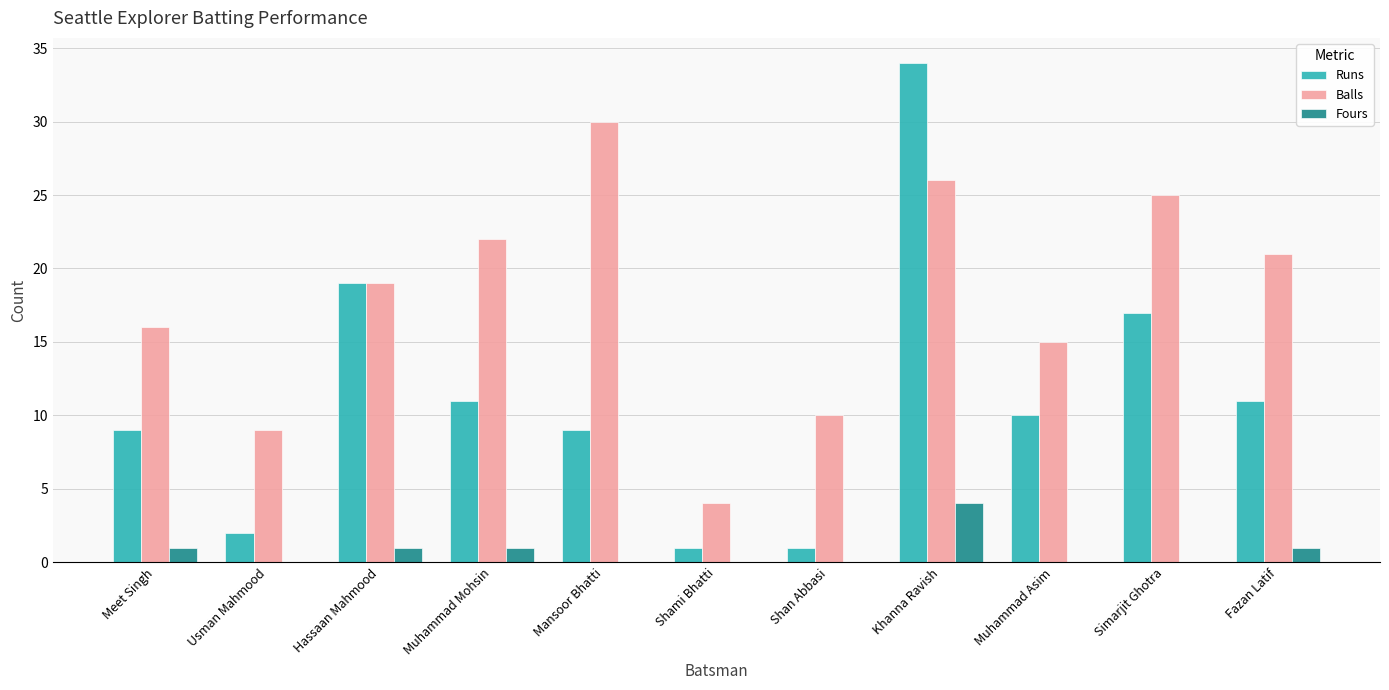

Reading right to left, what are all the values shown in this chart?

Runs: Fazan Latif=11	Simarjit Ghotra=17	Muhammad Asim=10	Khanna Ravish=34	Shan Abbasi=1	Shami Bhatti=1	Mansoor Bhatti=9	Muhammad Mohsin=11	Hassaan Mahmood=19	Usman Mahmood=2	Meet Singh=9
Balls: Fazan Latif=21	Simarjit Ghotra=25	Muhammad Asim=15	Khanna Ravish=26	Shan Abbasi=10	Shami Bhatti=4	Mansoor Bhatti=30	Muhammad Mohsin=22	Hassaan Mahmood=19	Usman Mahmood=9	Meet Singh=16
Fours: Fazan Latif=1	Simarjit Ghotra=0	Muhammad Asim=0	Khanna Ravish=4	Shan Abbasi=0	Shami Bhatti=0	Mansoor Bhatti=0	Muhammad Mohsin=1	Hassaan Mahmood=1	Usman Mahmood=0	Meet Singh=1